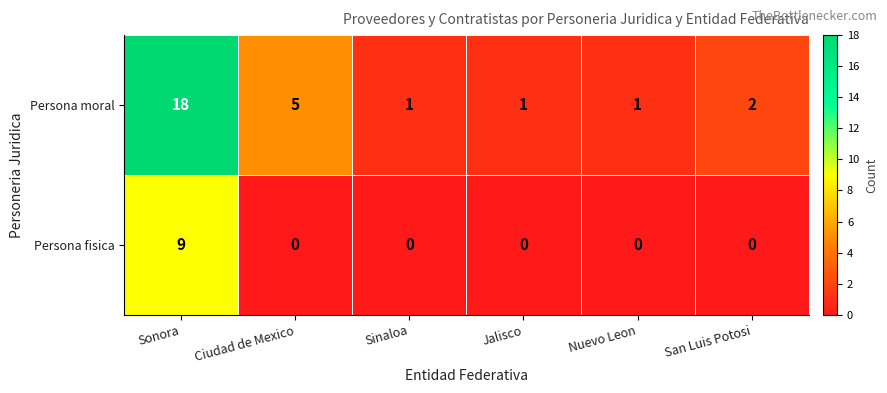

Count the Persona fisica values in the range 0 to 1.

5